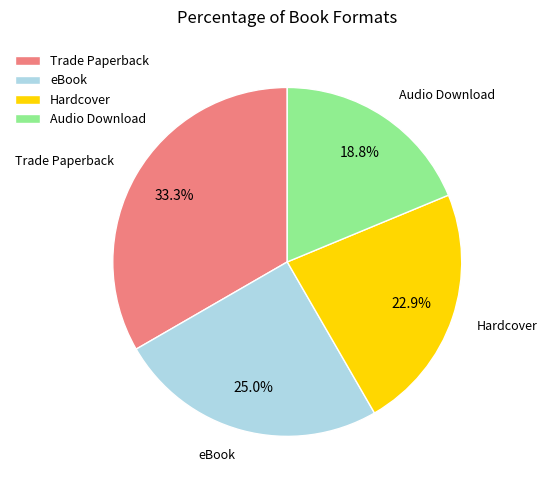

How many slices are in this pie chart?

4